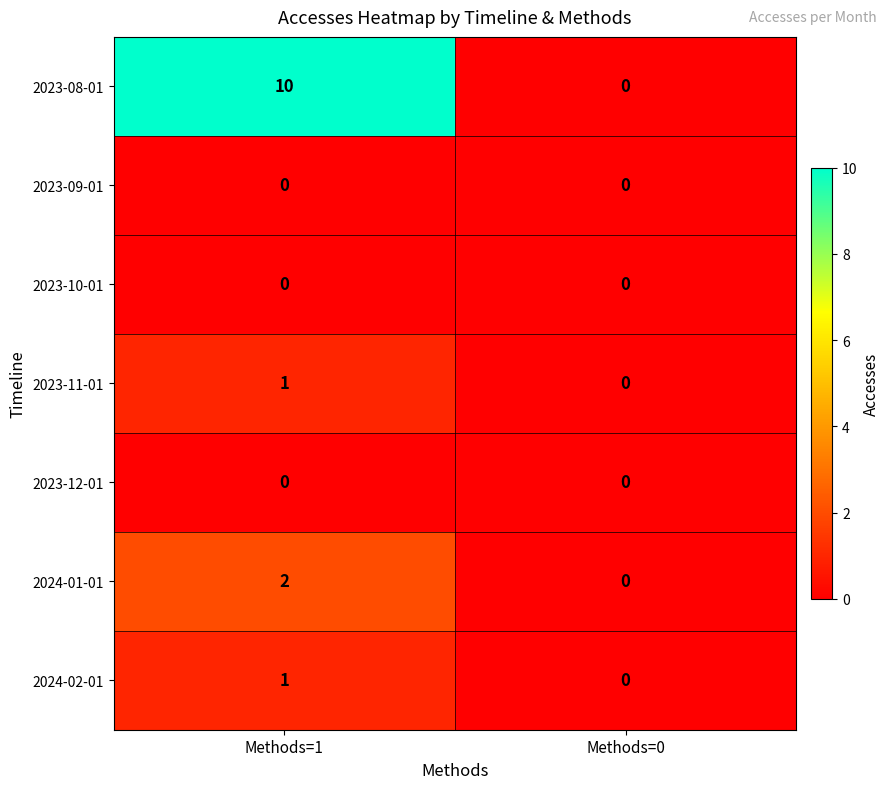

Rank the categories by 2023-08-01 value from highest to lowest.

Methods=1, Methods=0